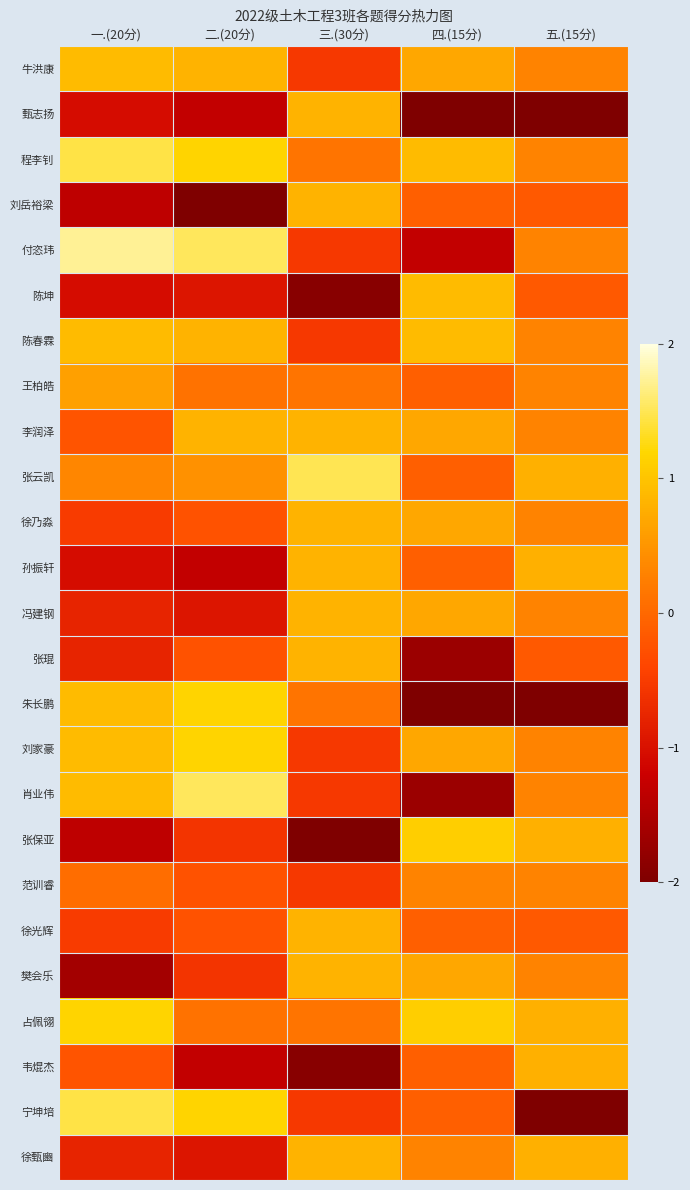

At how many categories does at least one series exceed 0?

5